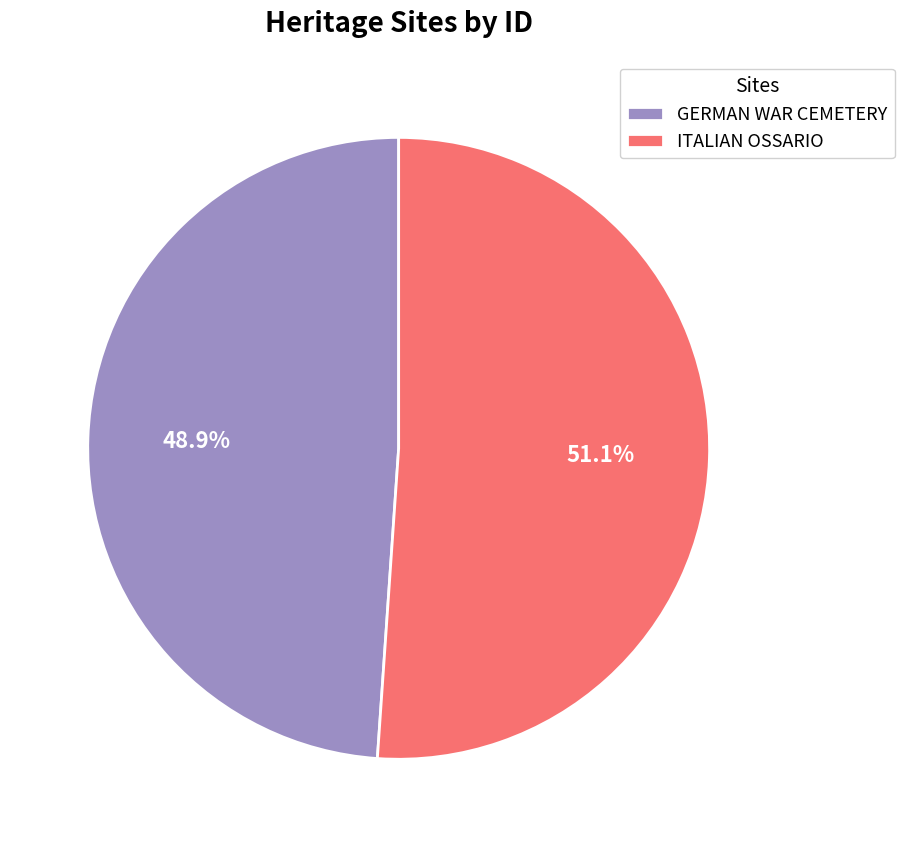

How many segments does this pie chart have?

2